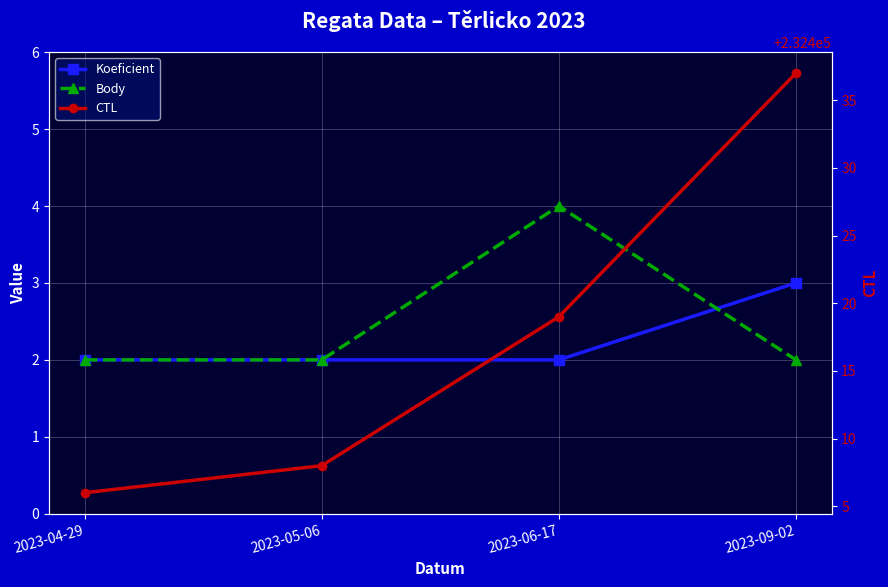

True or false: Koeficient has a value of 4 at 2023-04-29.

False